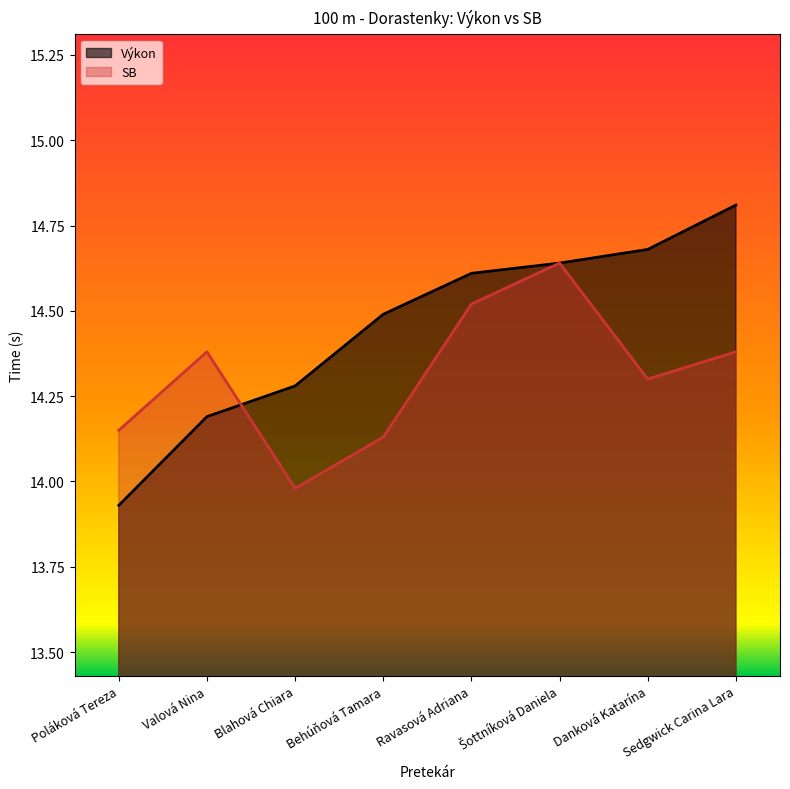

What is the approximate value of SB at Šottníková Daniela?

14.6